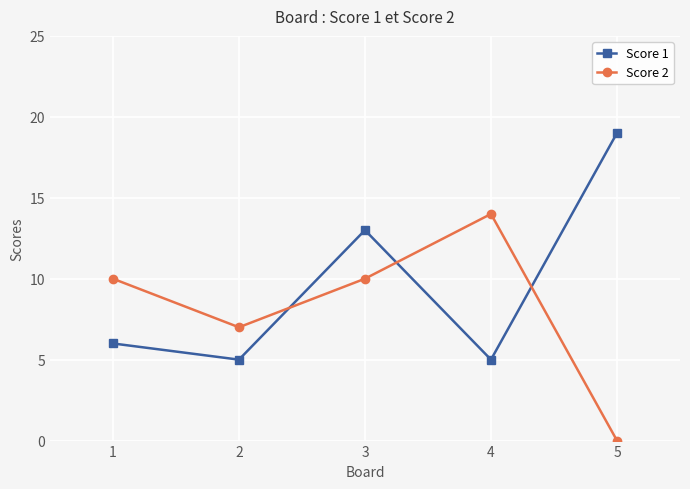

What is the maximum value shown in the chart?

19